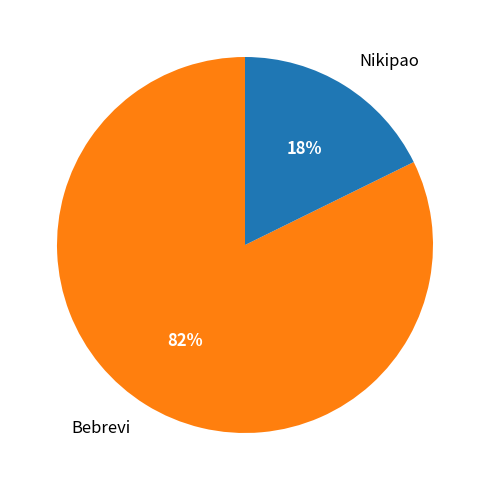

Is there any slice that represents more than half of the pie?

Yes